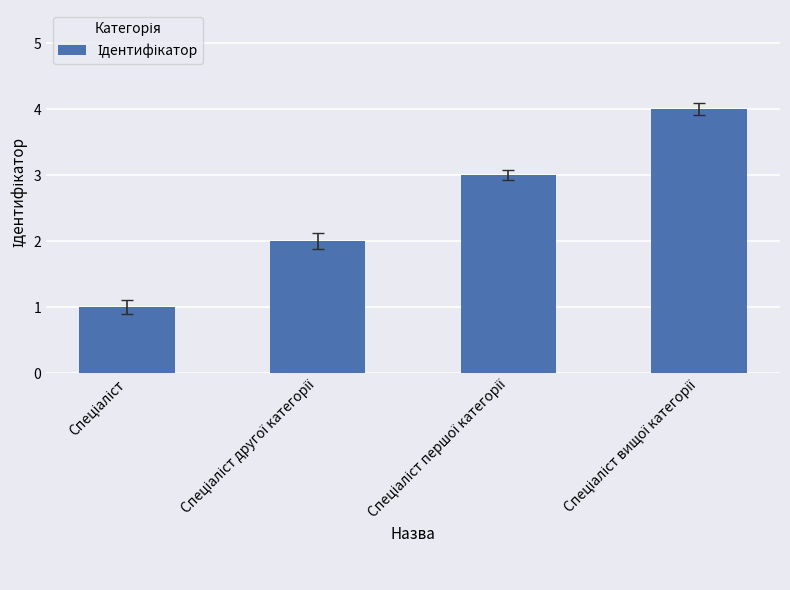

Does the chart contain stacked bars?

No